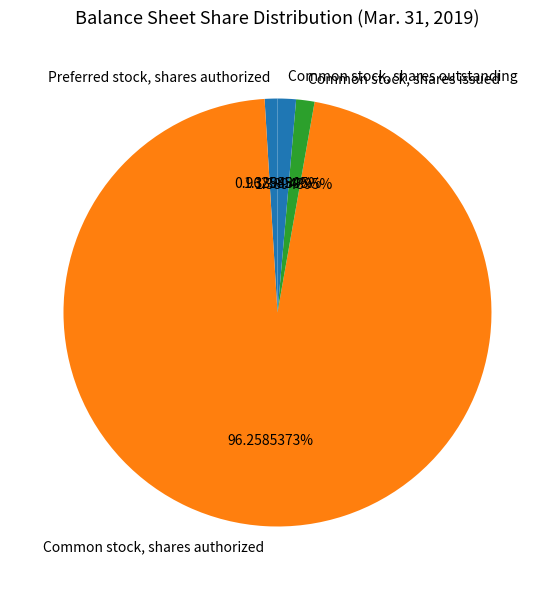

Does Common stock, shares authorized represent more than half of the total?

Yes